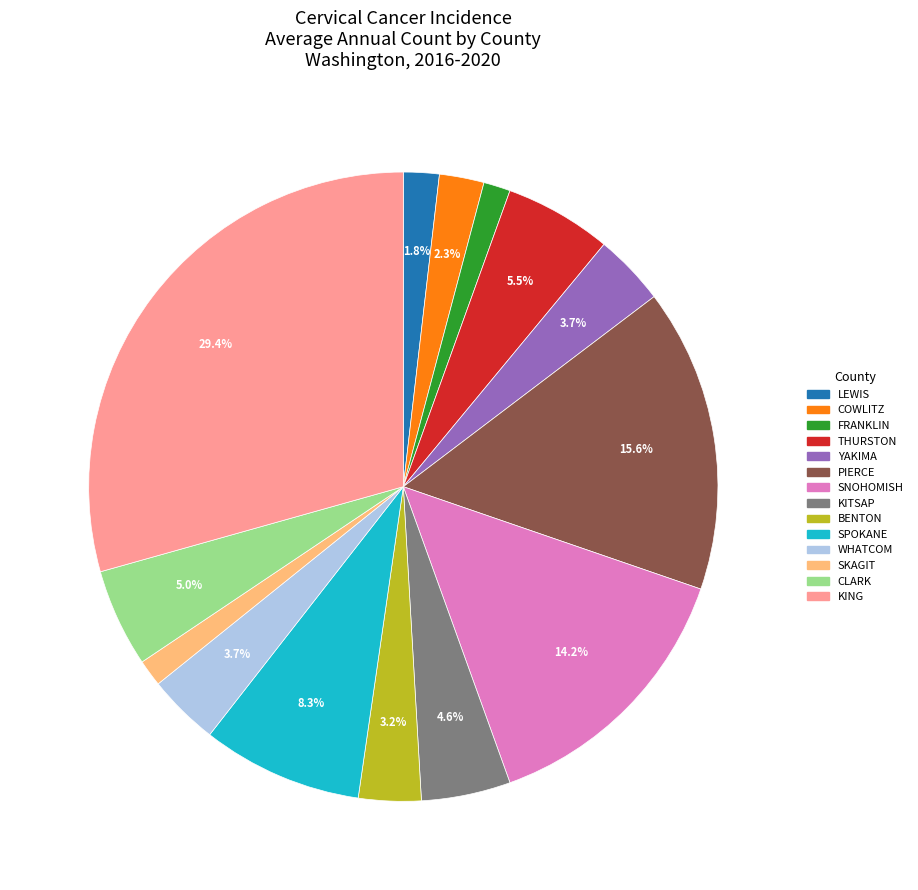

Is there a majority slice in this chart?

No